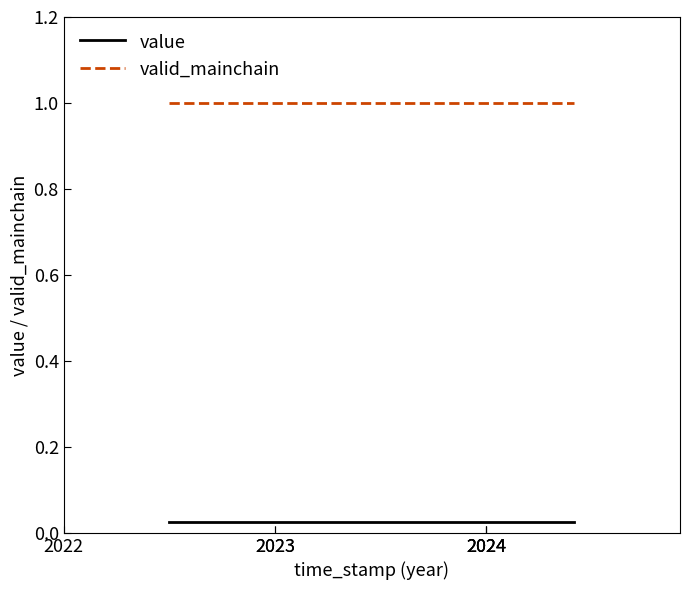

Rank the series by their average value, from lowest to highest.

value, valid_mainchain